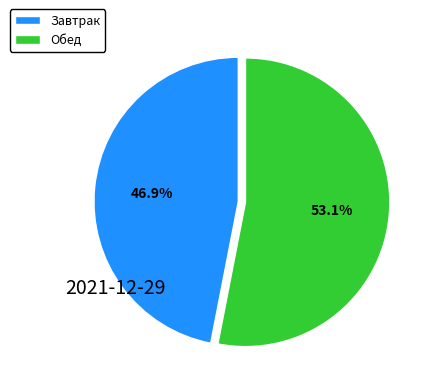

How many slices are in this pie chart?

2